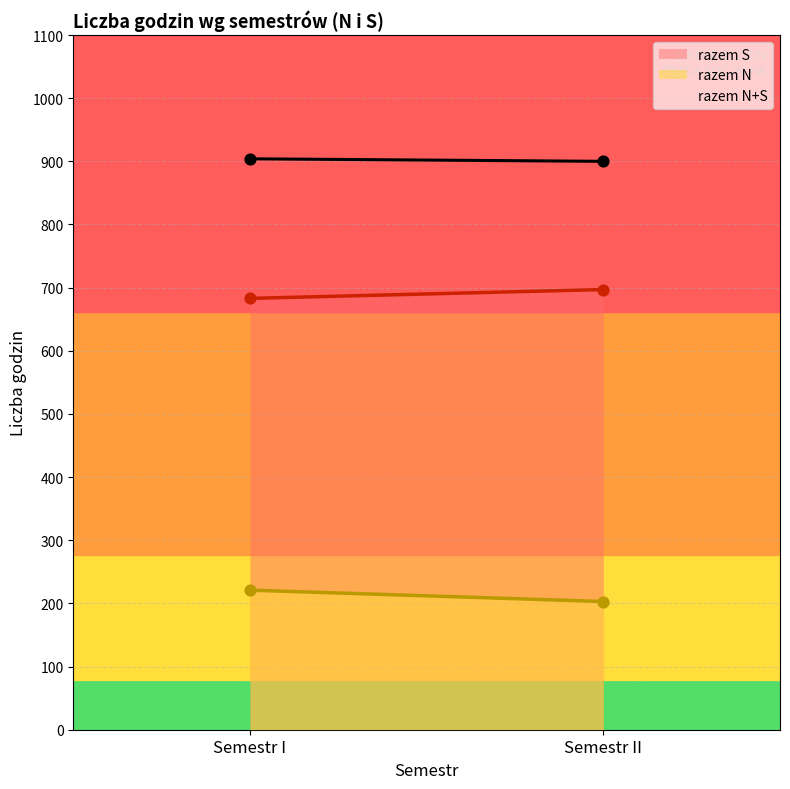

Which series reaches the maximum Y coordinate?

razem N+S